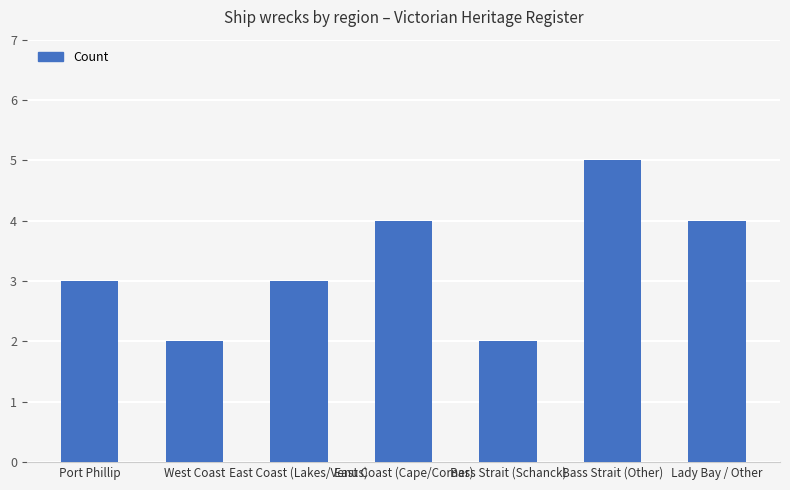

Are the bars grouped side by side (vs. stacked)?

No